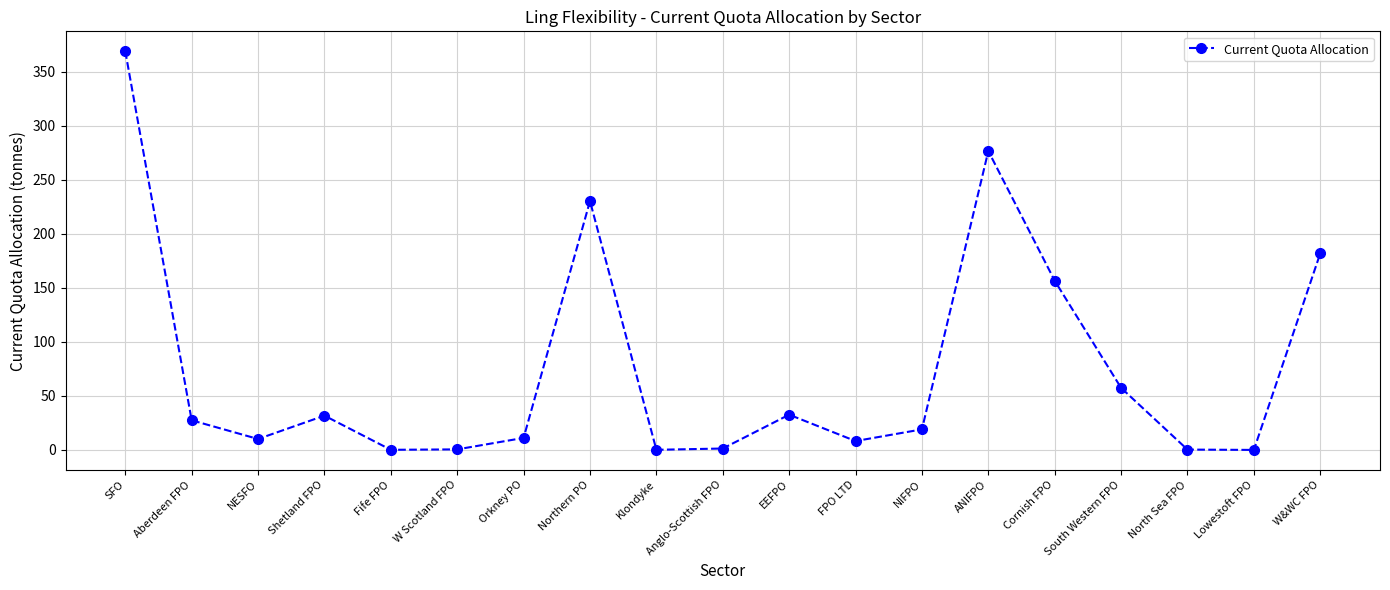

Where is the data nearest to the value 184?

W&WC FPO